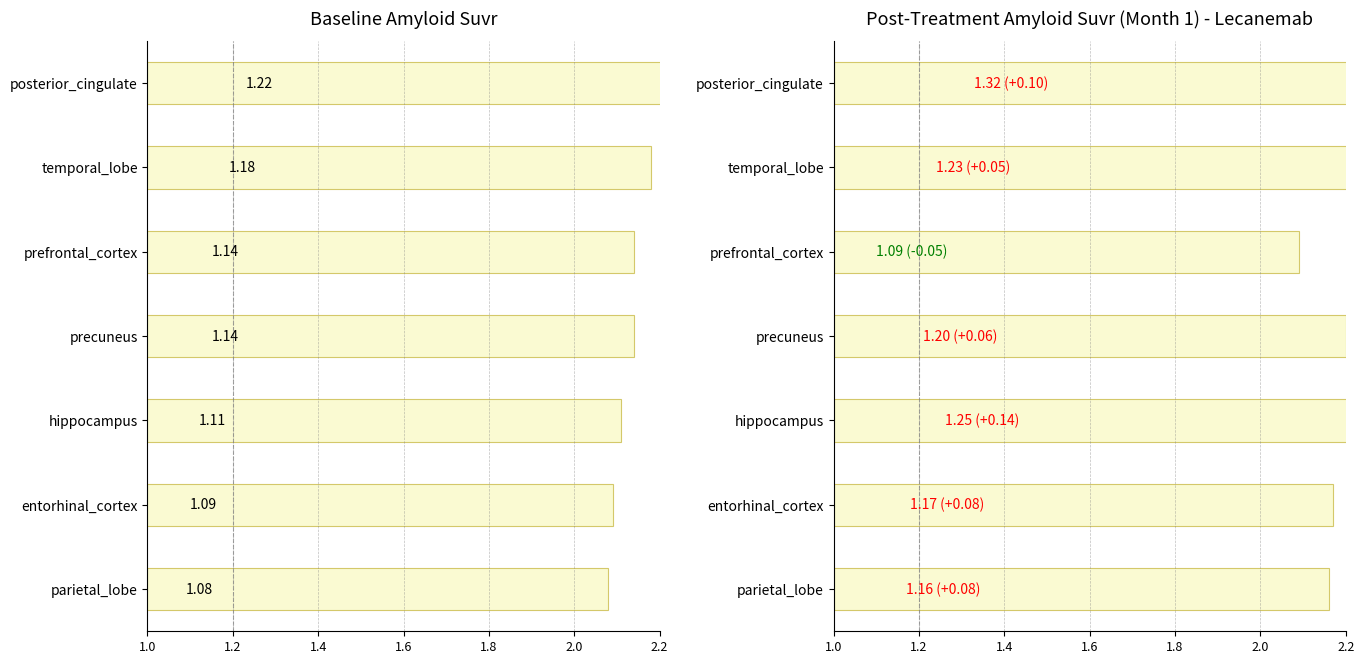

What is the difference between the highest and lowest values at temporal_lobe?

0.1